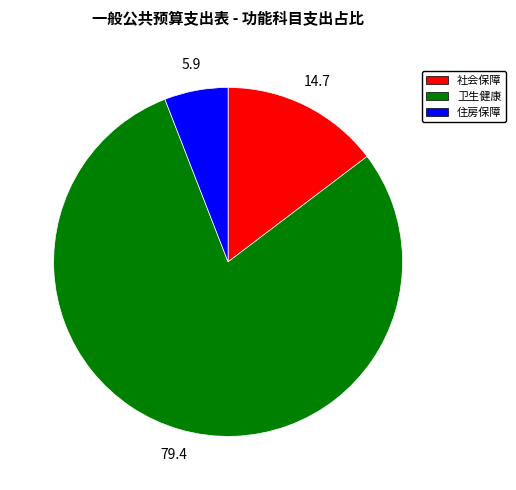

Is there any slice that represents more than half of the pie?

Yes